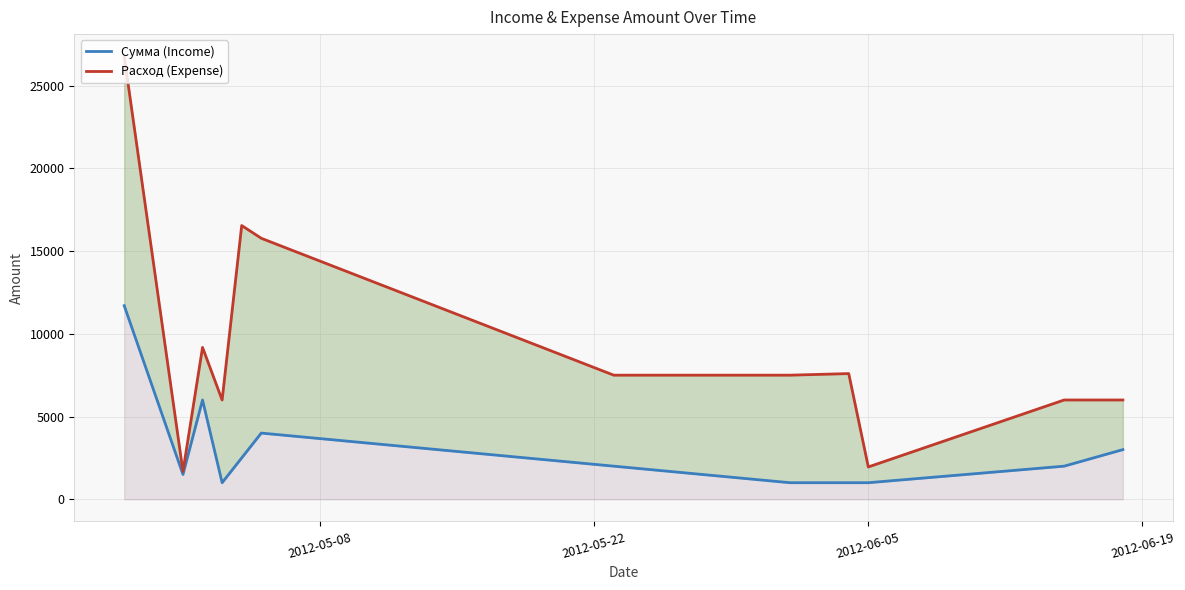

Count the number of data series in this chart.

2